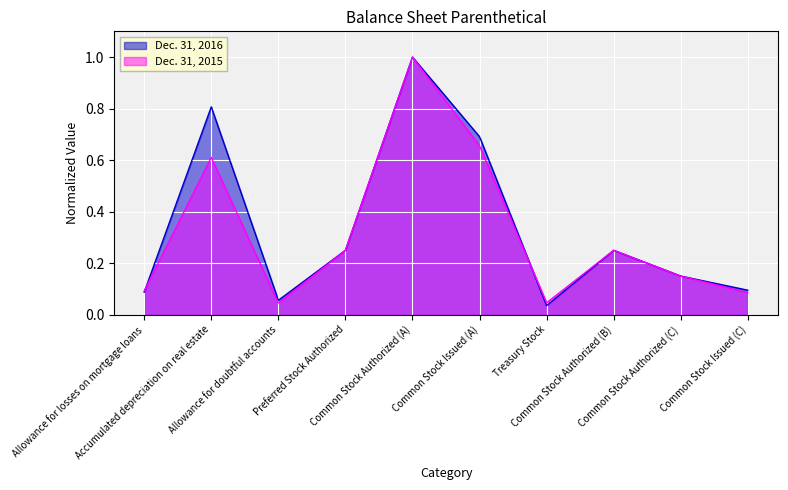

How many lines are shown in the chart?

2